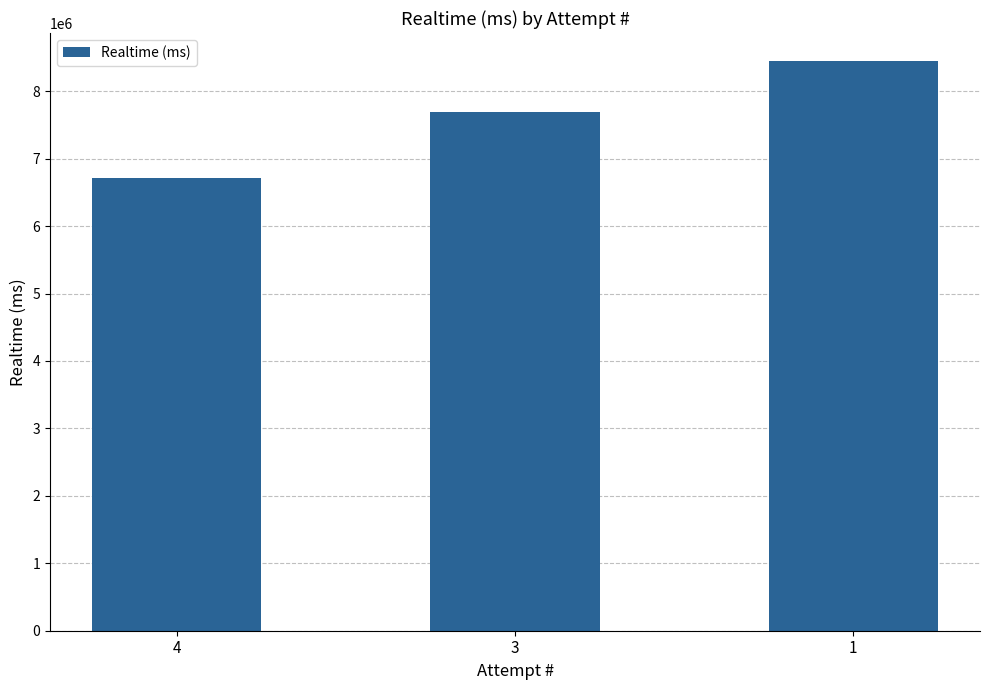

What is the sum of all values?

22846220